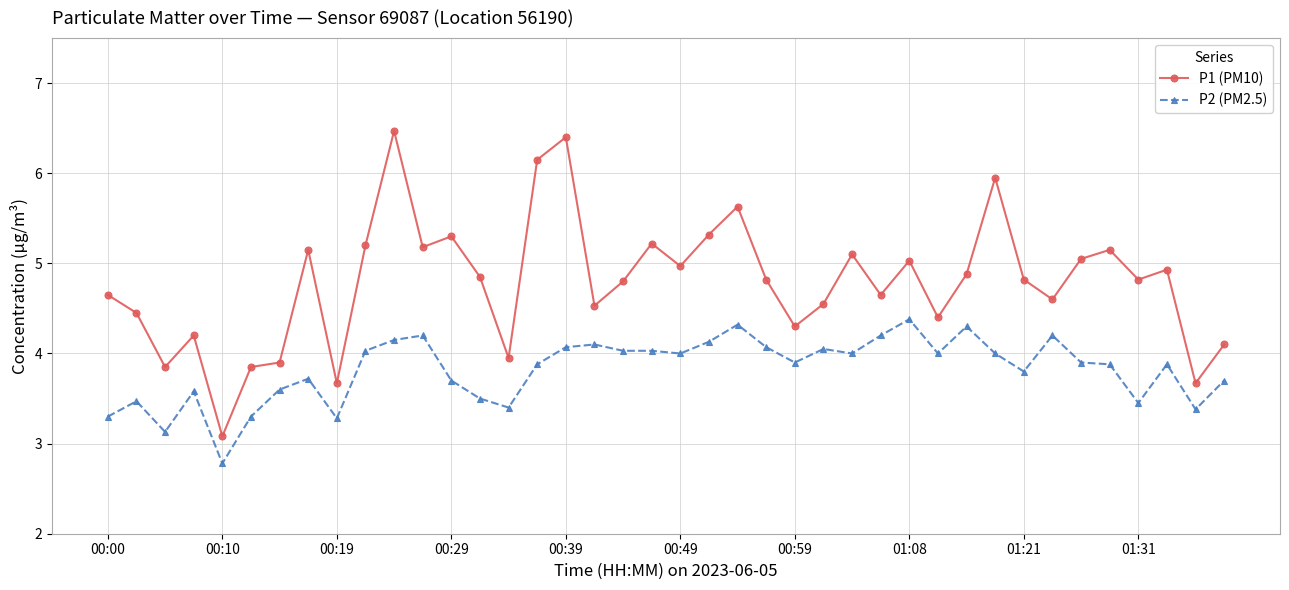

Which series has the largest total across all categories?

P1 (PM10)